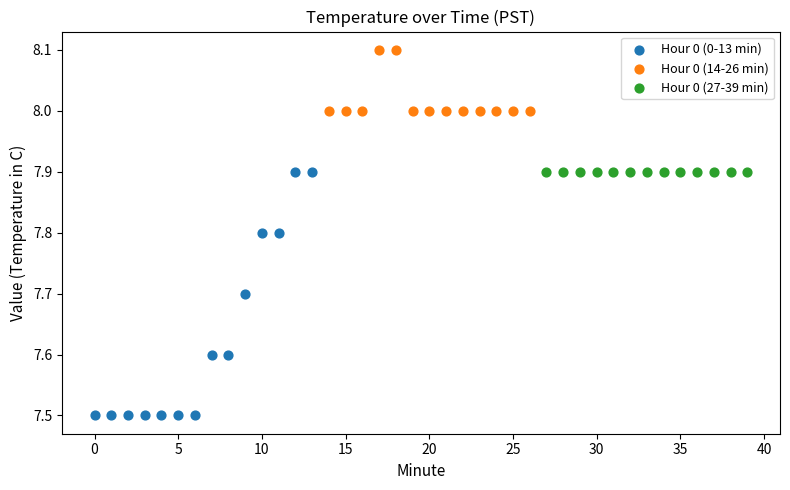

Which series reaches the maximum Y coordinate?

Hour 0 (14-26 min)